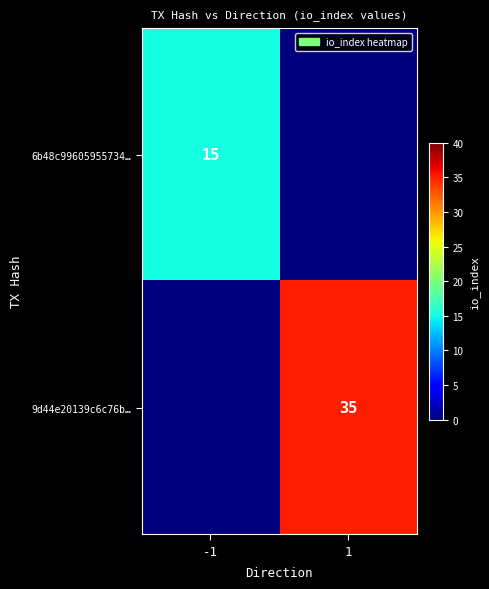

True or false: 6b48c99605955734… has a value of 15 at -1.

True